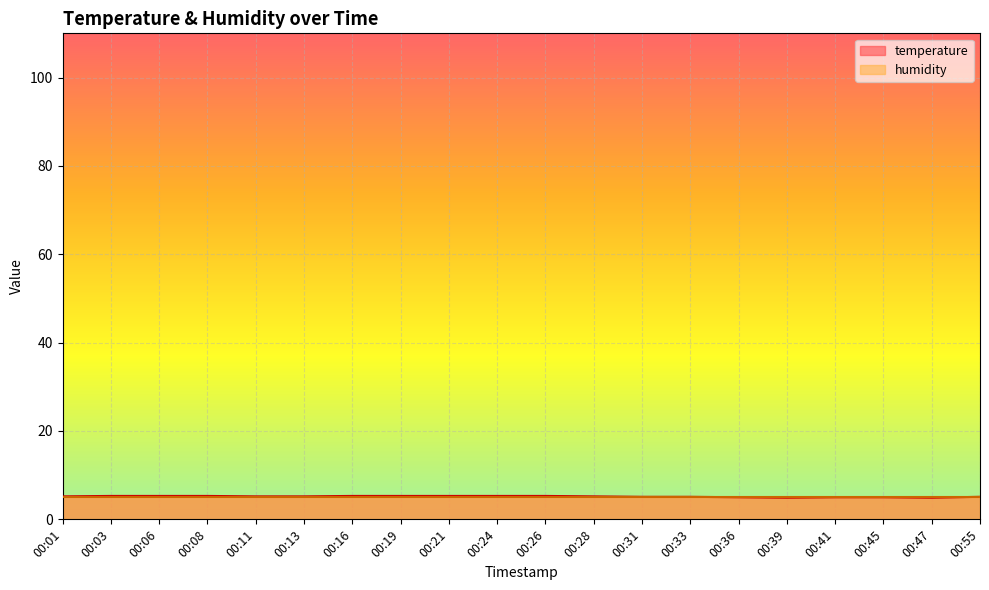

Count the number of categories in the chart.

20